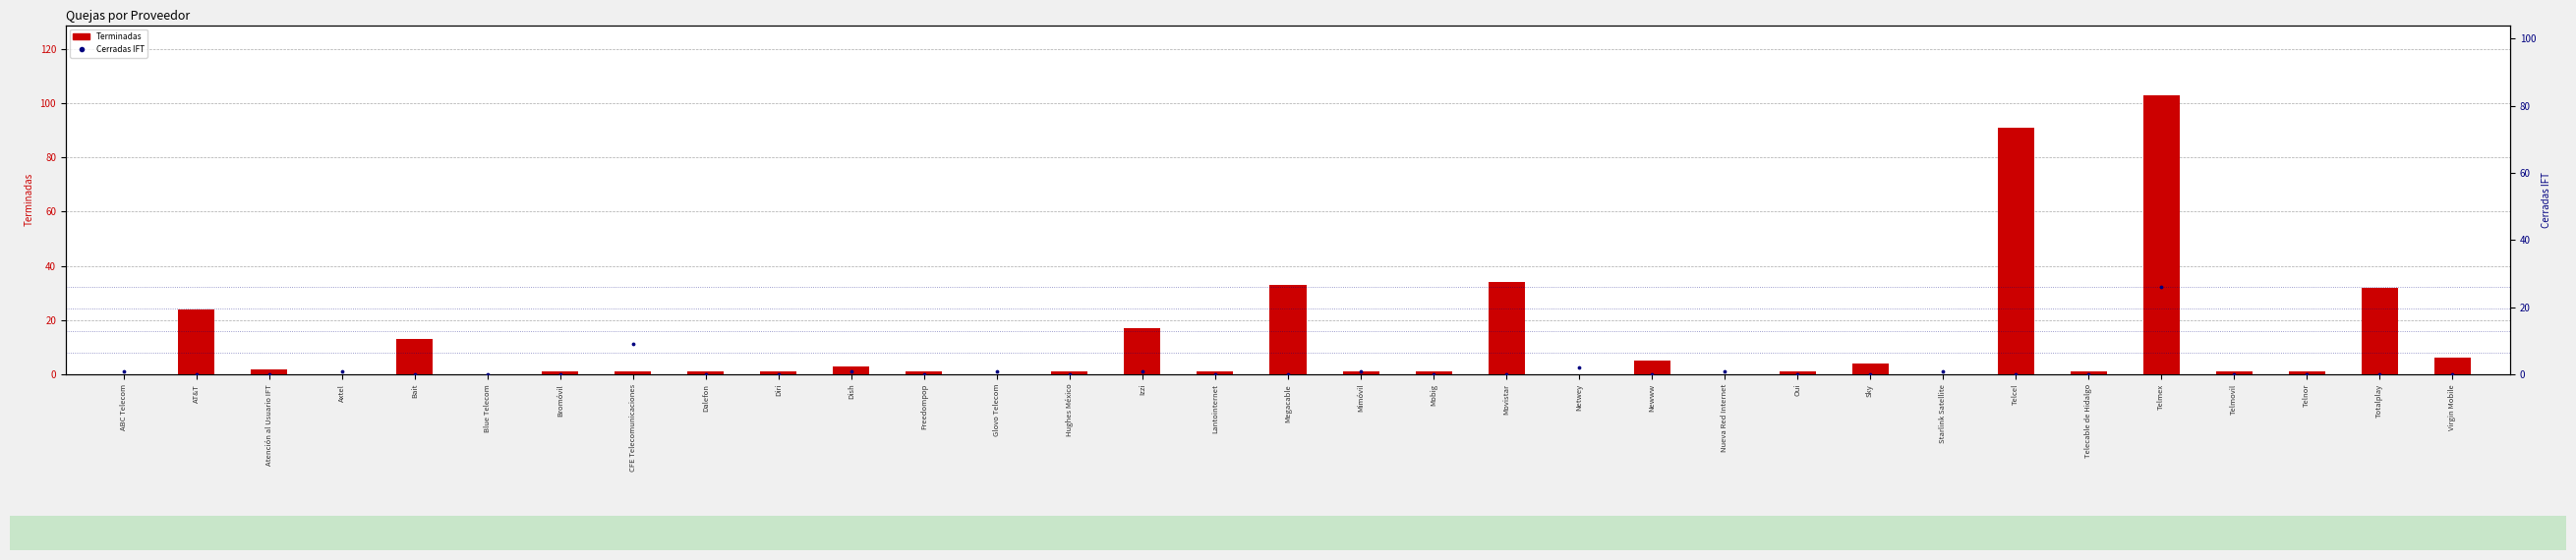

At how many categories does at least one series exceed 75?

2